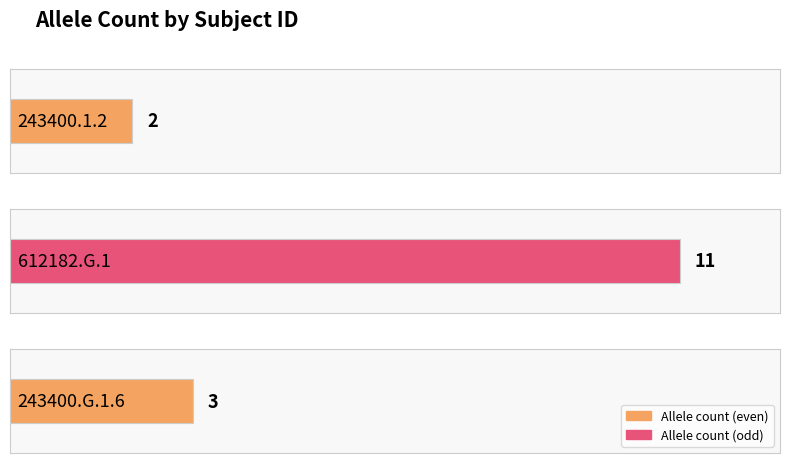

What is the smallest value displayed?

2